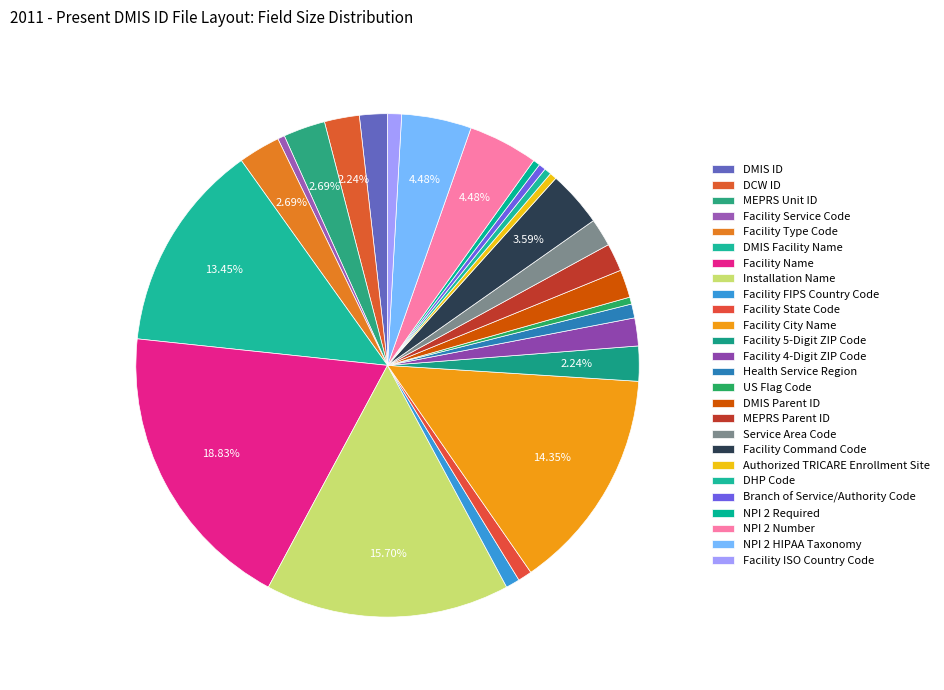

Combined, what portion of the pie is US Flag Code and DHP Code?

0.9%